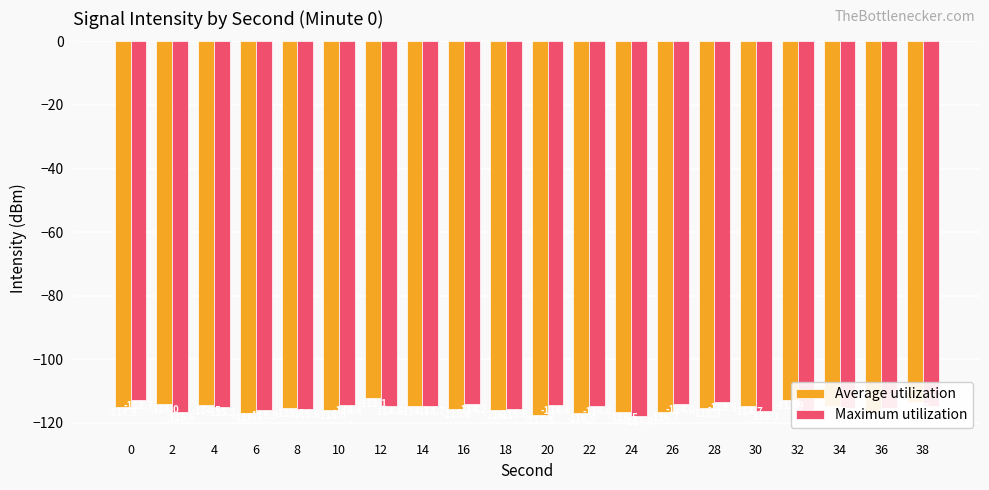

Rank the series at 10 from lowest to highest value.

Average utilization, Maximum utilization